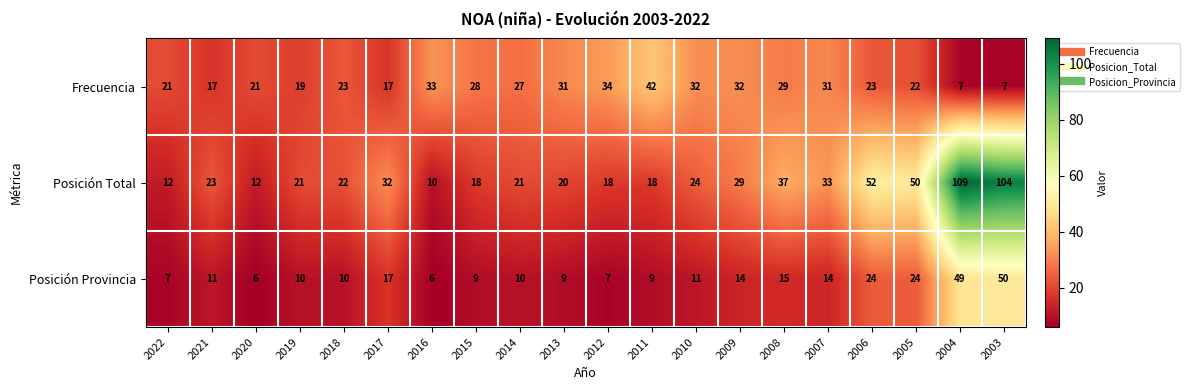

Between 2018 and 2012, which series saw the biggest shift?

Frecuencia